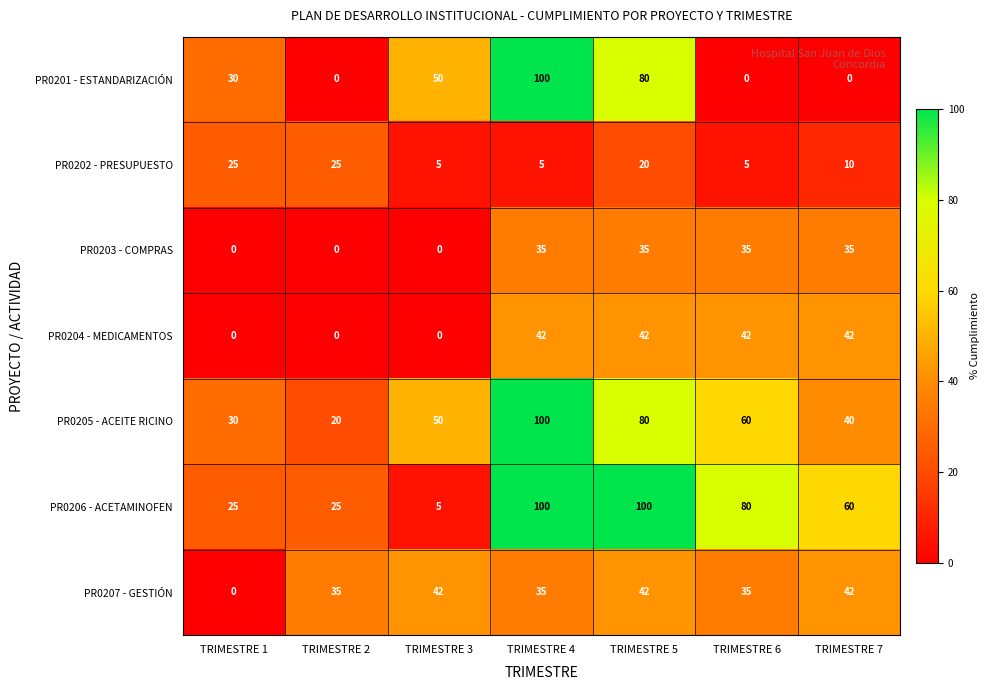

True or false: PR0203 - COMPRAS has a value of 0 at TRIMESTRE 3.

True